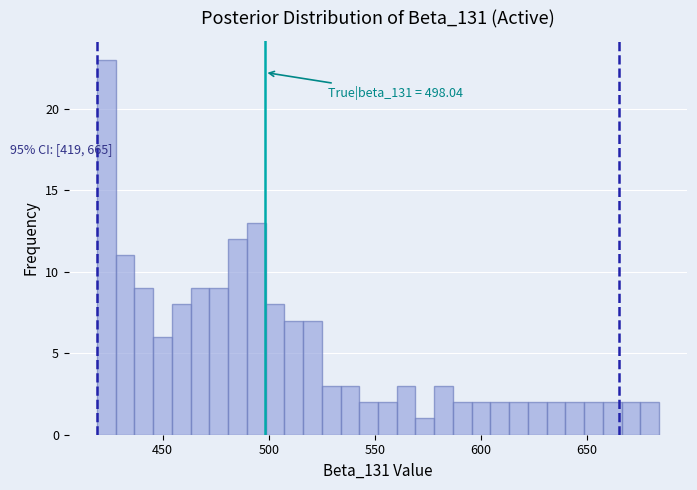

Read against the x-axis, roughly where is the centre of the tallest bar?

425